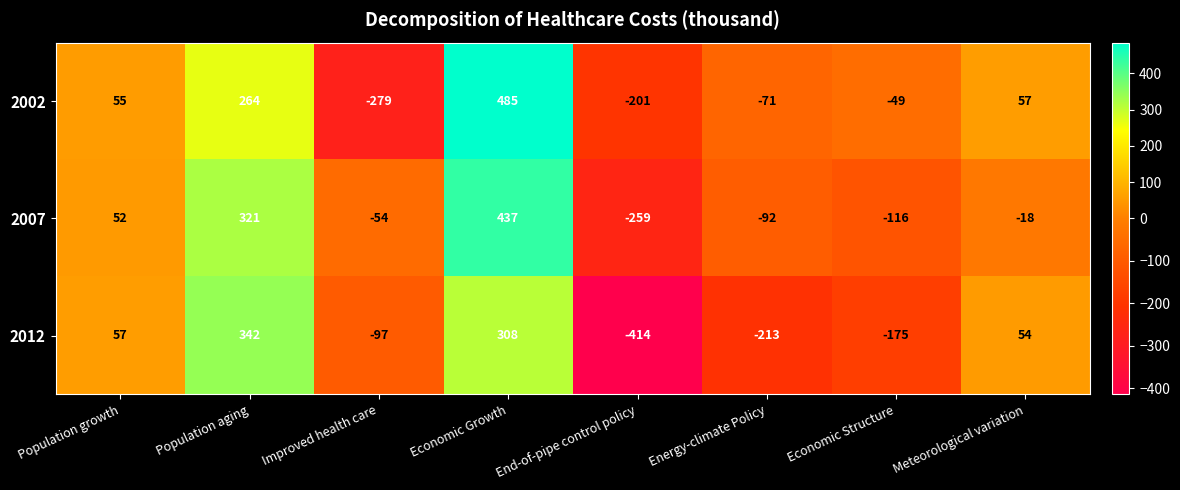

At which category is the sum across all series the highest?

Economic Growth